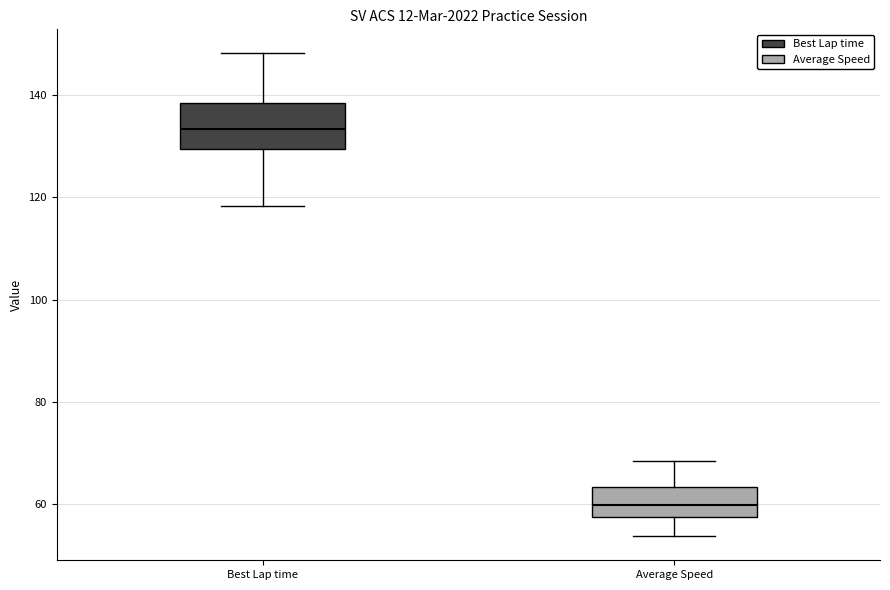

Which box's median line is the lowest?

Average Speed